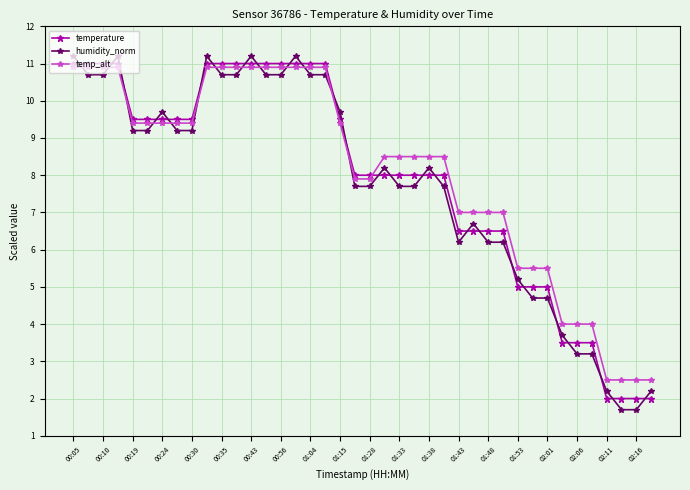

How many lines are shown in the chart?

3